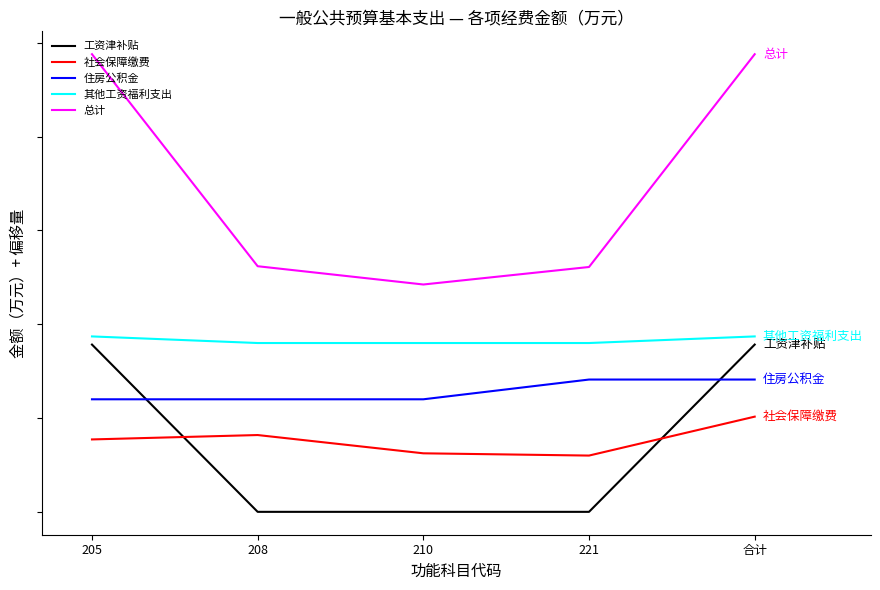

Does the chart have visible grid lines?

No